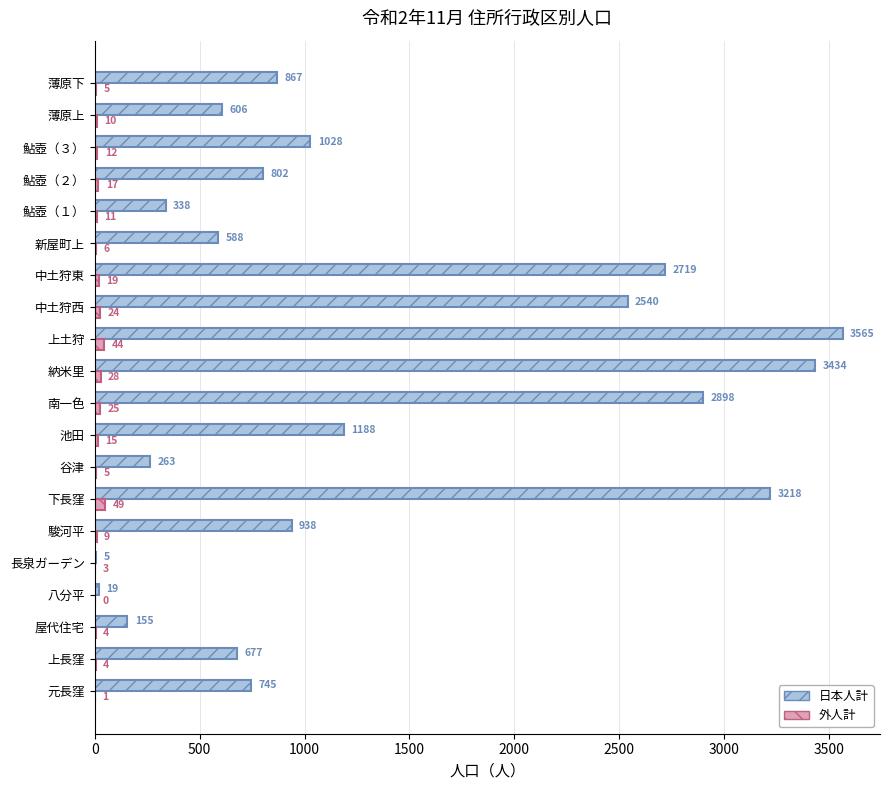

Between 中土狩西 and 薄原上, which series saw the biggest shift?

日本人計